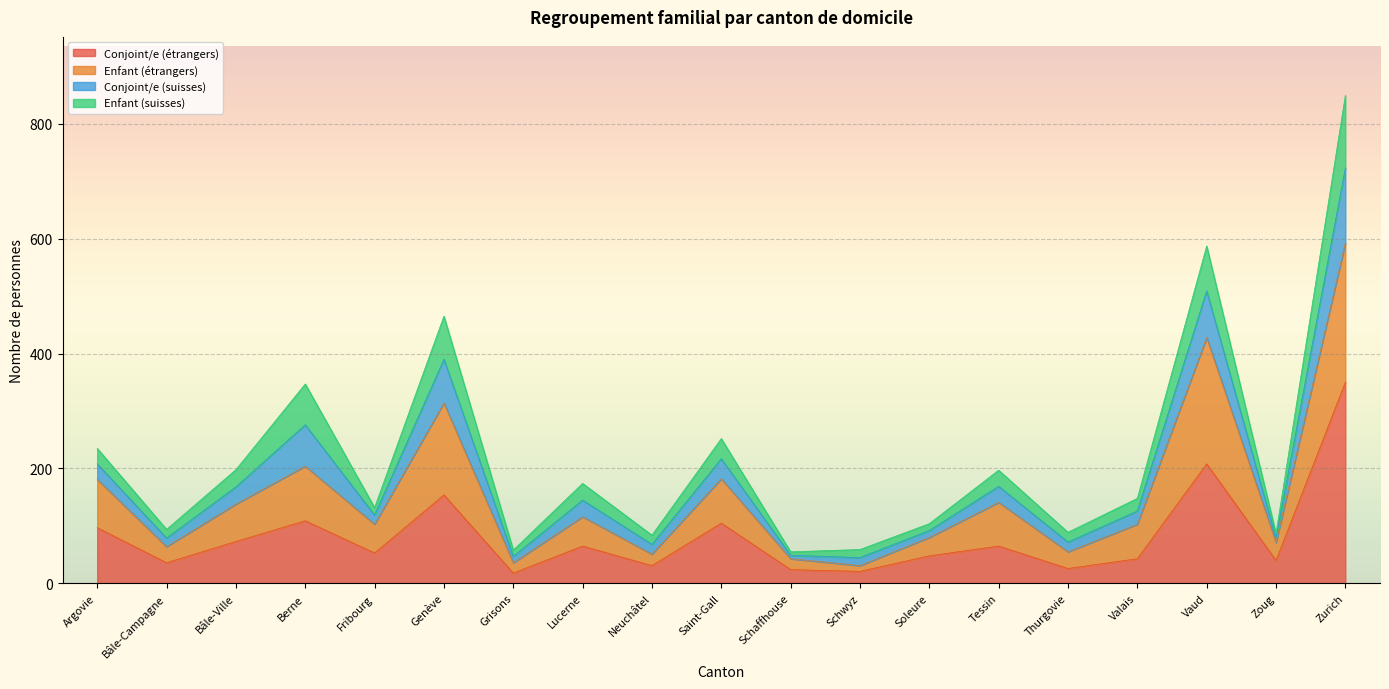

At which category is the sum across all series the highest?

Zurich